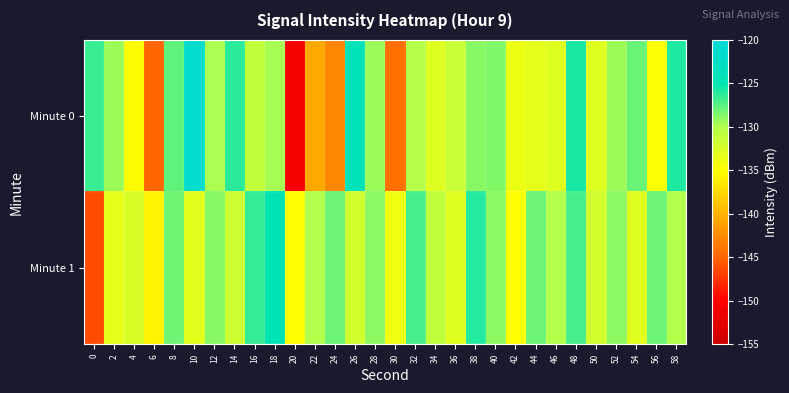

Which series has the widest spread of values?

Minute 0